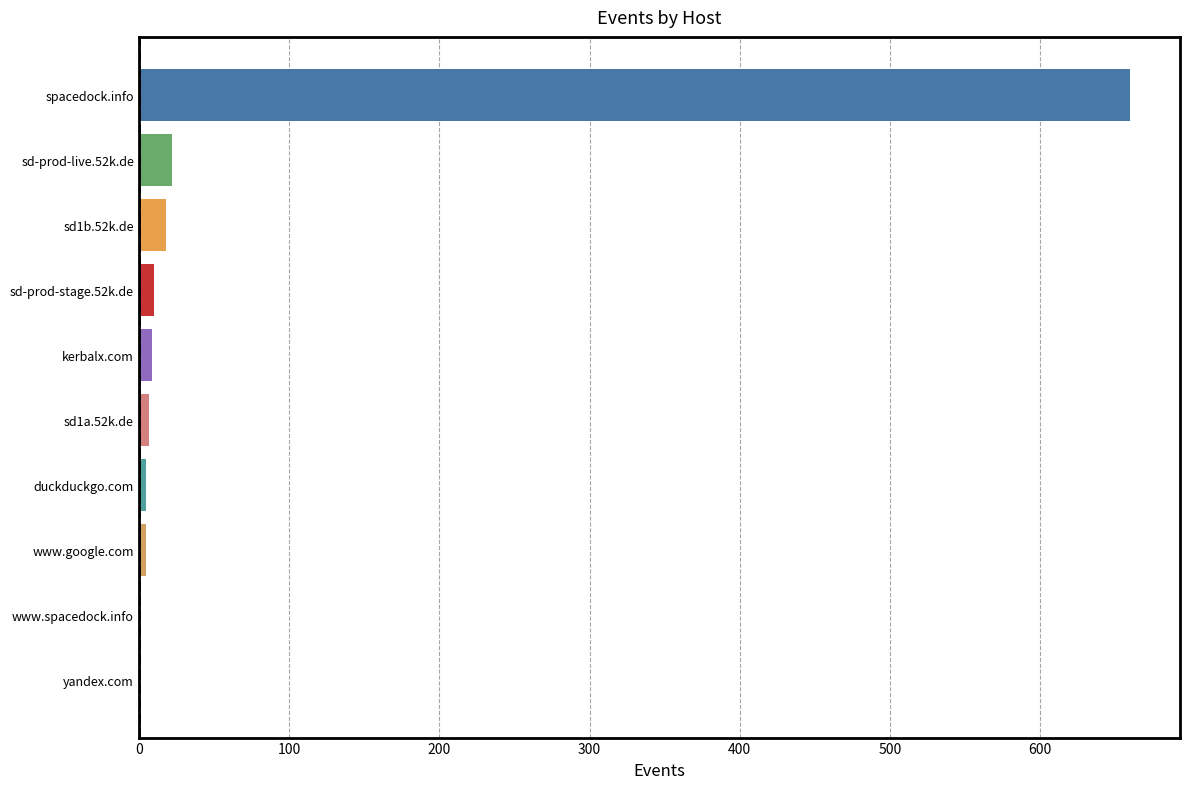

Between spacedock.info and sd-prod-stage.52k.de, which is larger?

spacedock.info